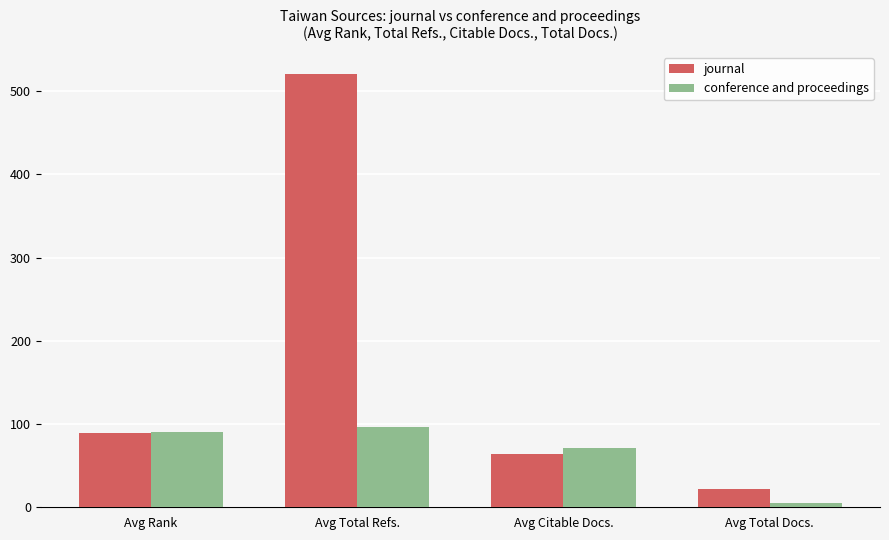

What is the difference between the second highest and second lowest values in the conference and proceedings series?

20.1